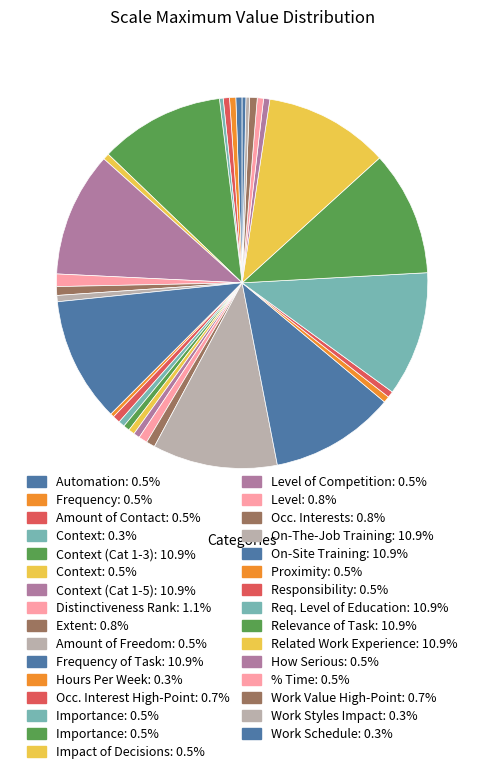

How many slices are in this pie chart?

31